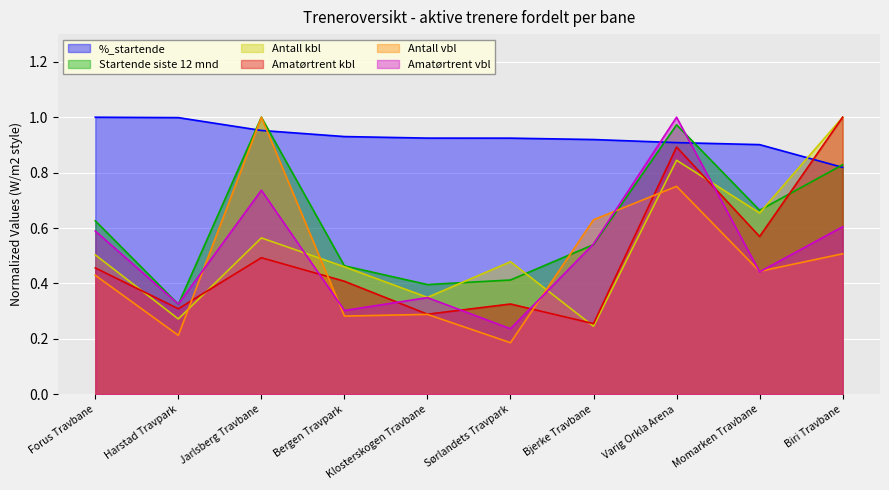

True or false: Antall vbl has a value of 0.4 at Forus Travbane.

True